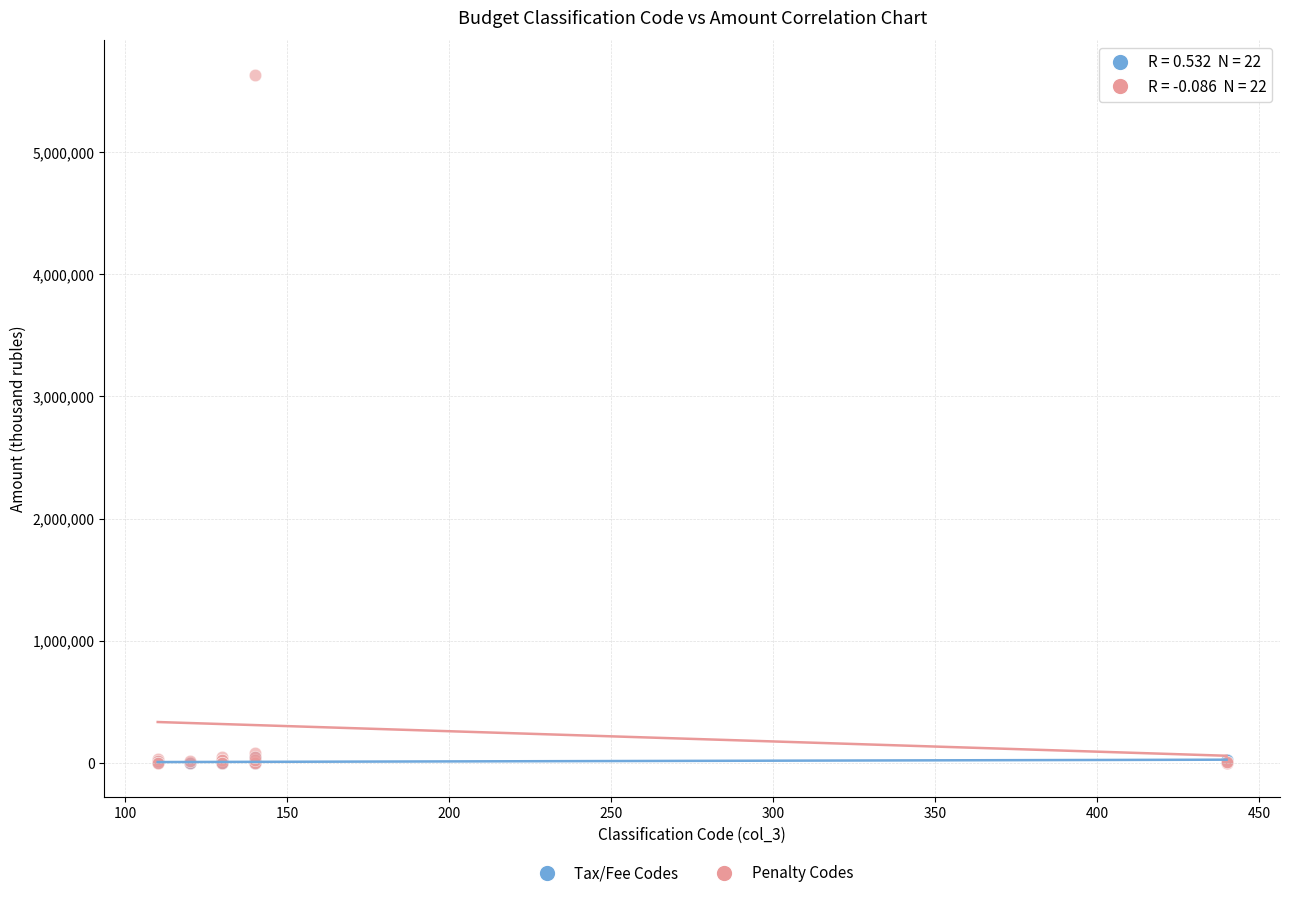

Which series reaches the maximum Y coordinate?

Penalty Codes